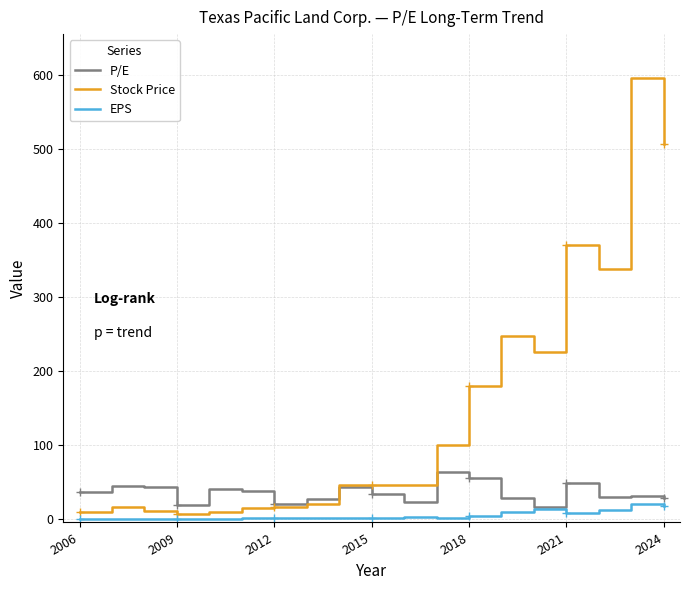

In EPS, how many points are lower than both neighbors (excluding endpoints)?

5